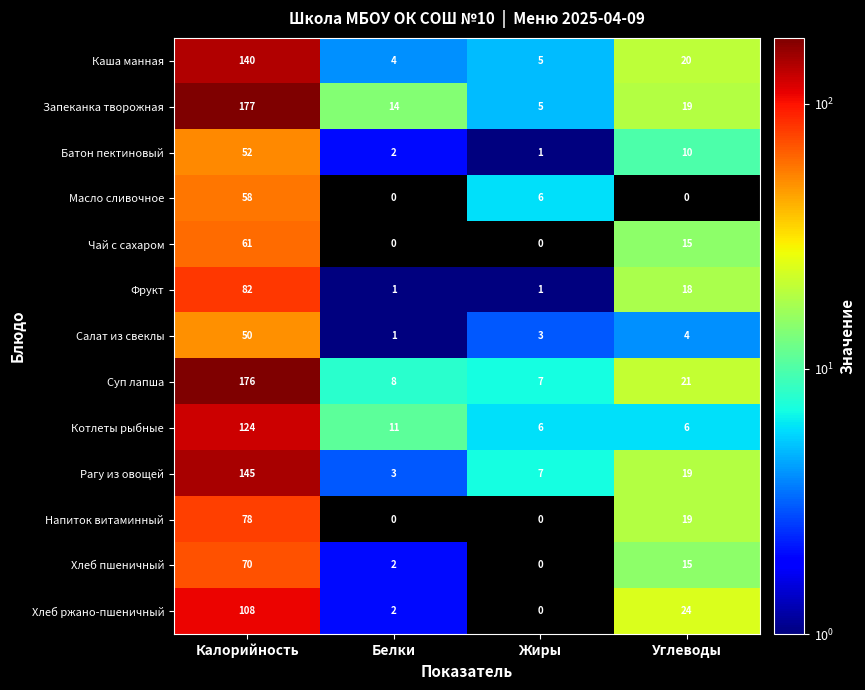

What is the difference between the Напиток витаминный values at Белки and Калорийность?

78